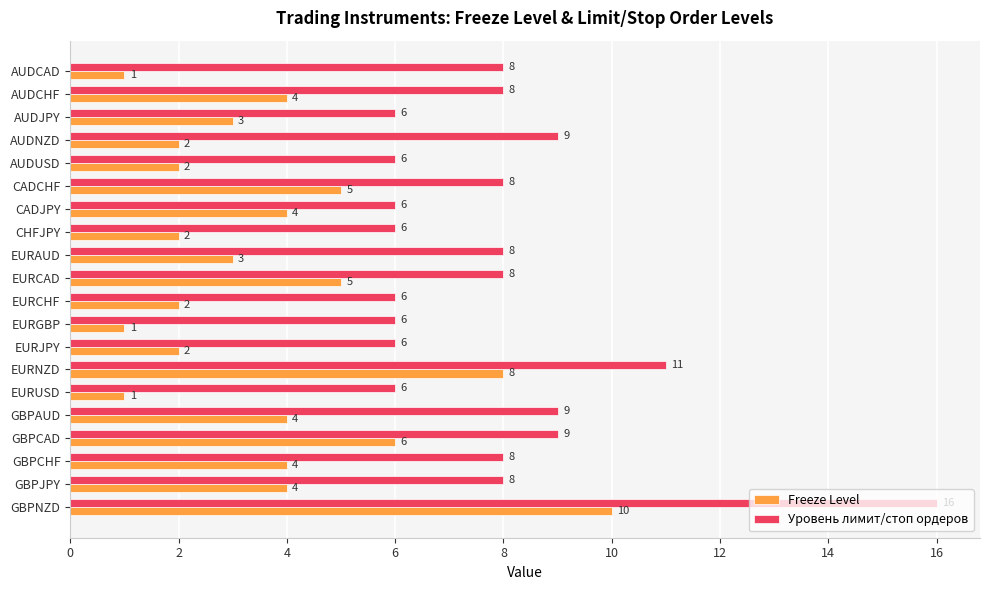

Which label corresponds to the largest value in the chart?

GBPNZD